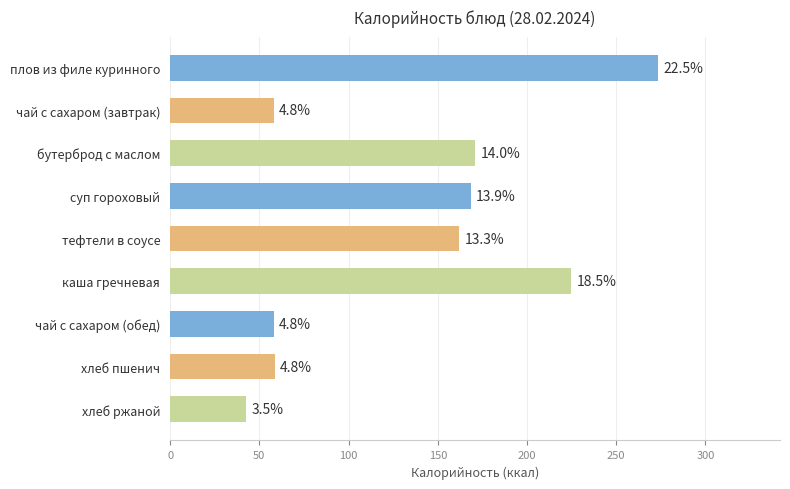

What is the difference between the second highest and minimum values?

182.0